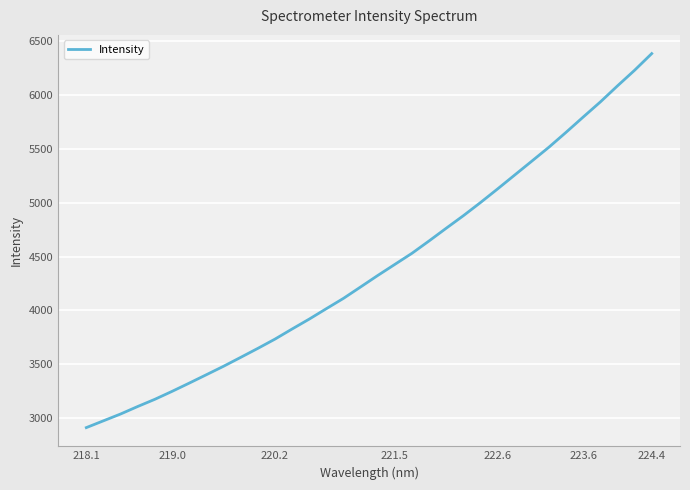

What is the minimum value shown in the chart?

2912.9